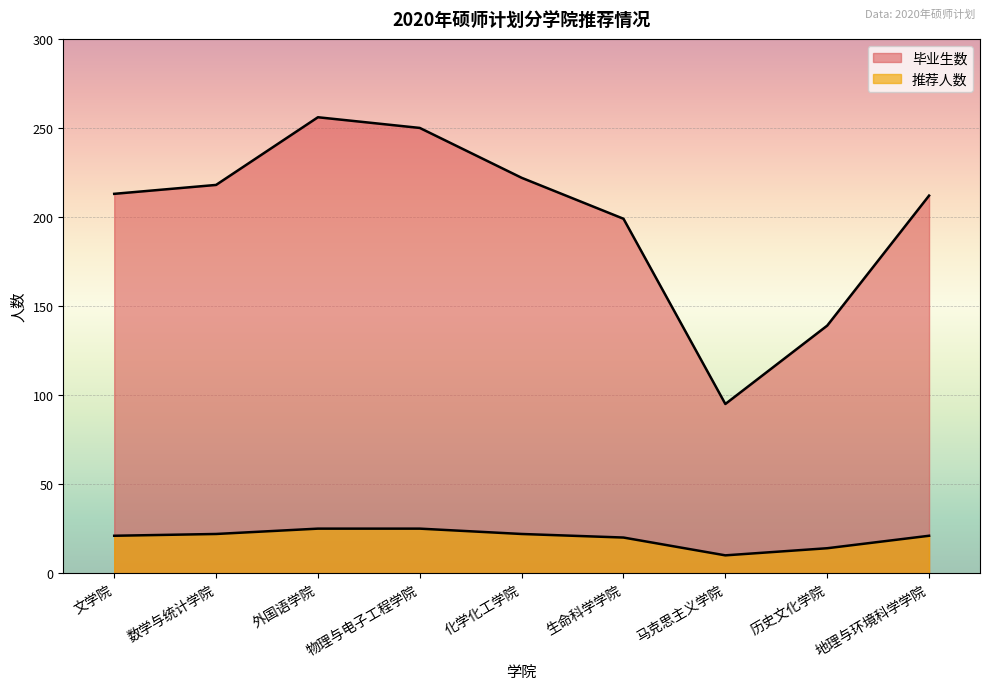

Does the chart display data point markers on the line(s)?

No